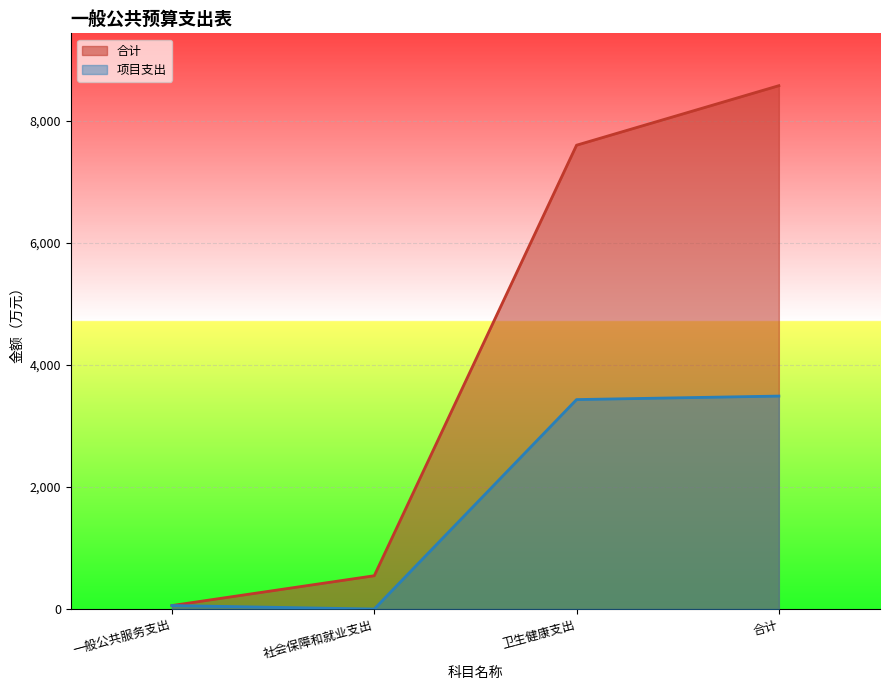

What is the label of the 1st point from the left?

一般公共服务支出